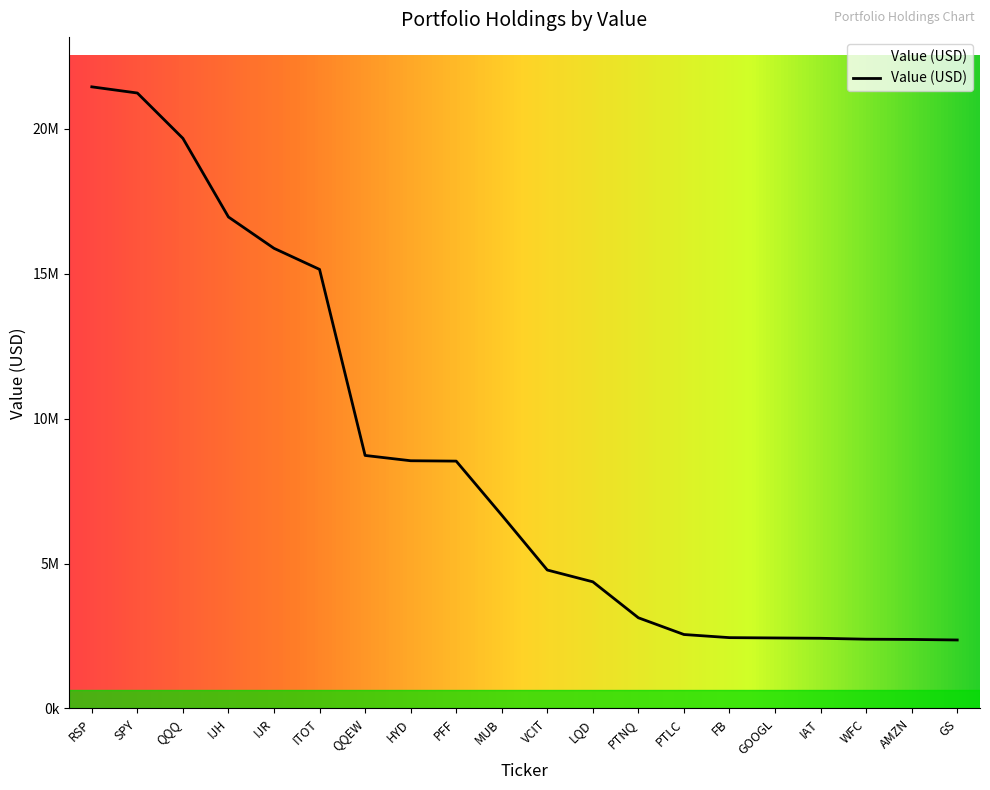

At which label does the data first exceed 6671000?

RSP